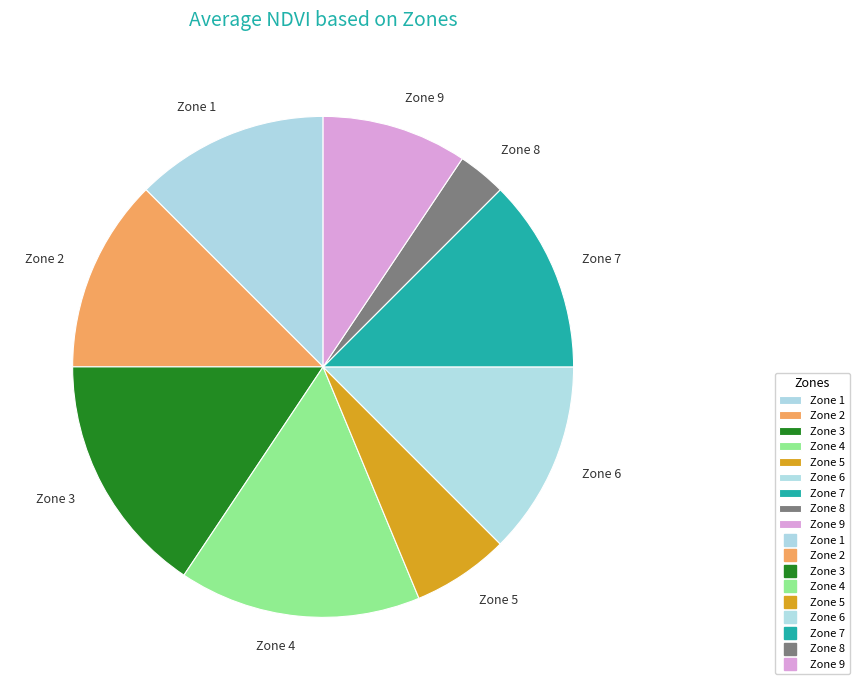

Which has a higher value, Zone 9 or Zone 7?

Zone 7